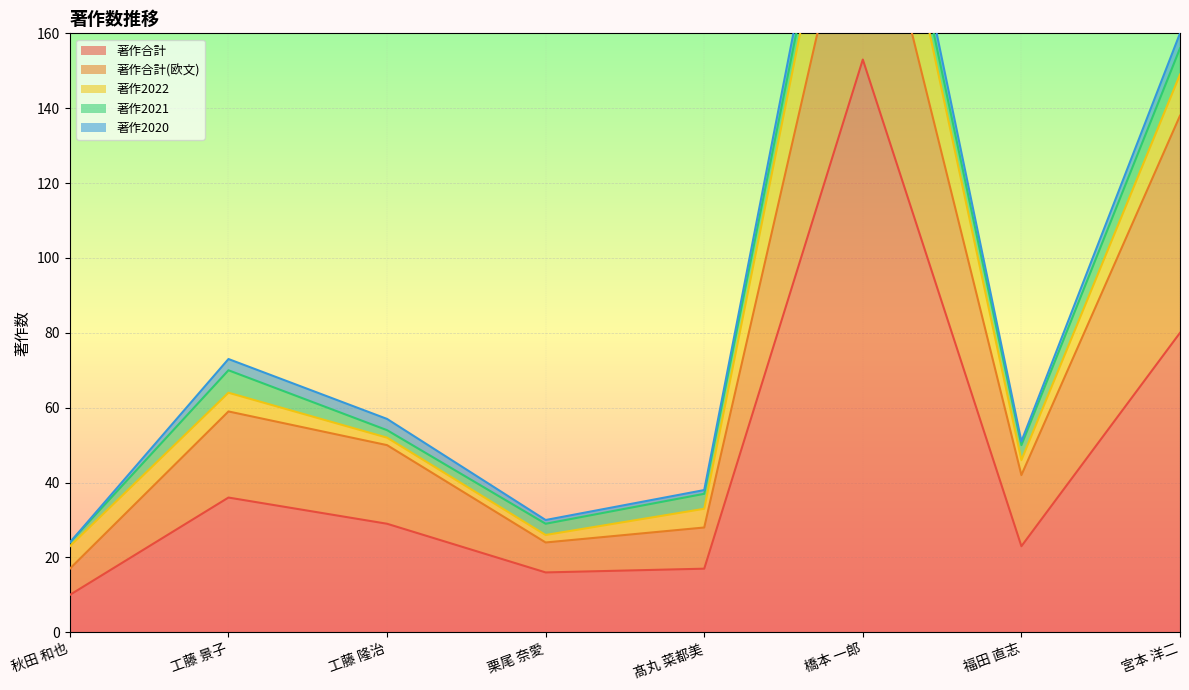

What is the label of the 7th point from the left?

福田 直志